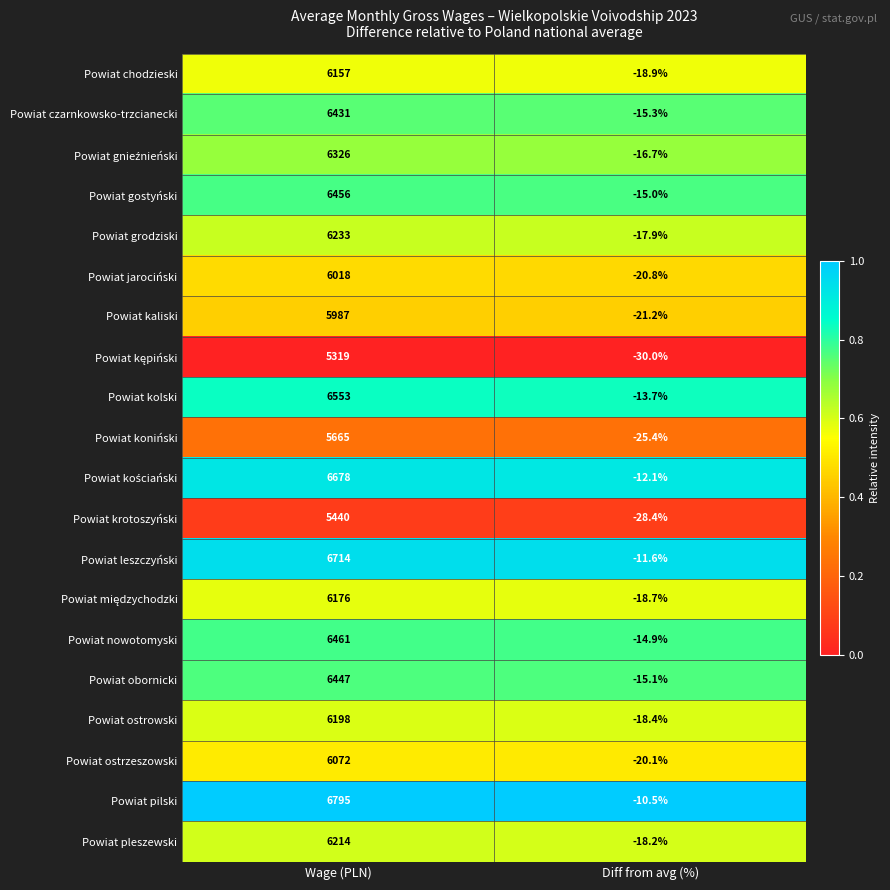

The Powiat kolski series shows 4202.0 at Wage (PLN). True or false?

False